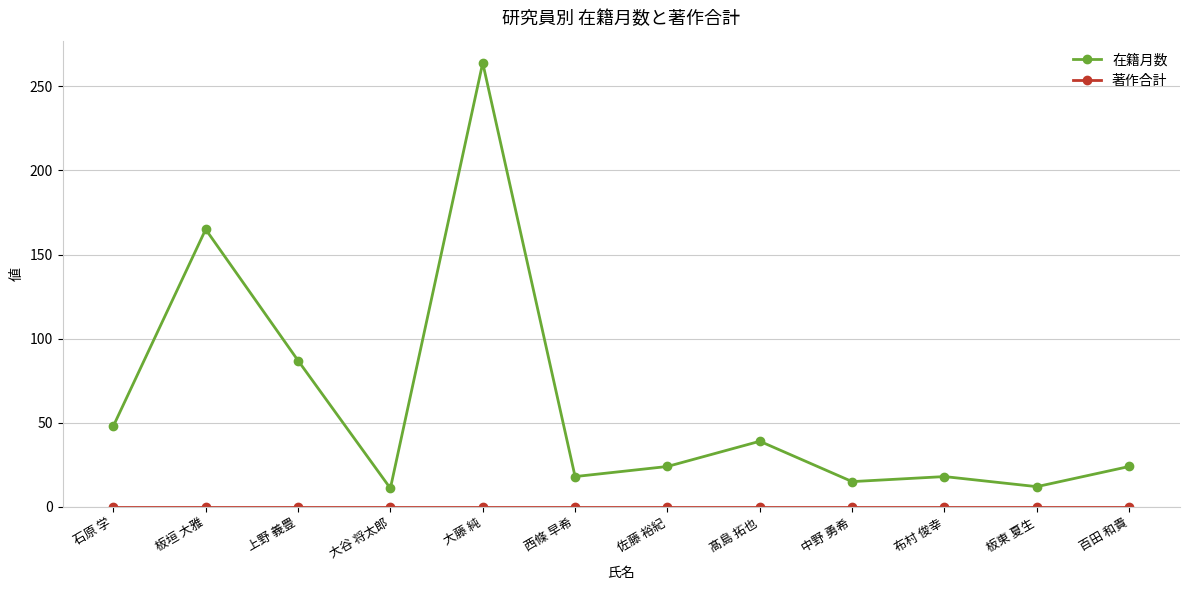

What is the greatest value displayed?

264